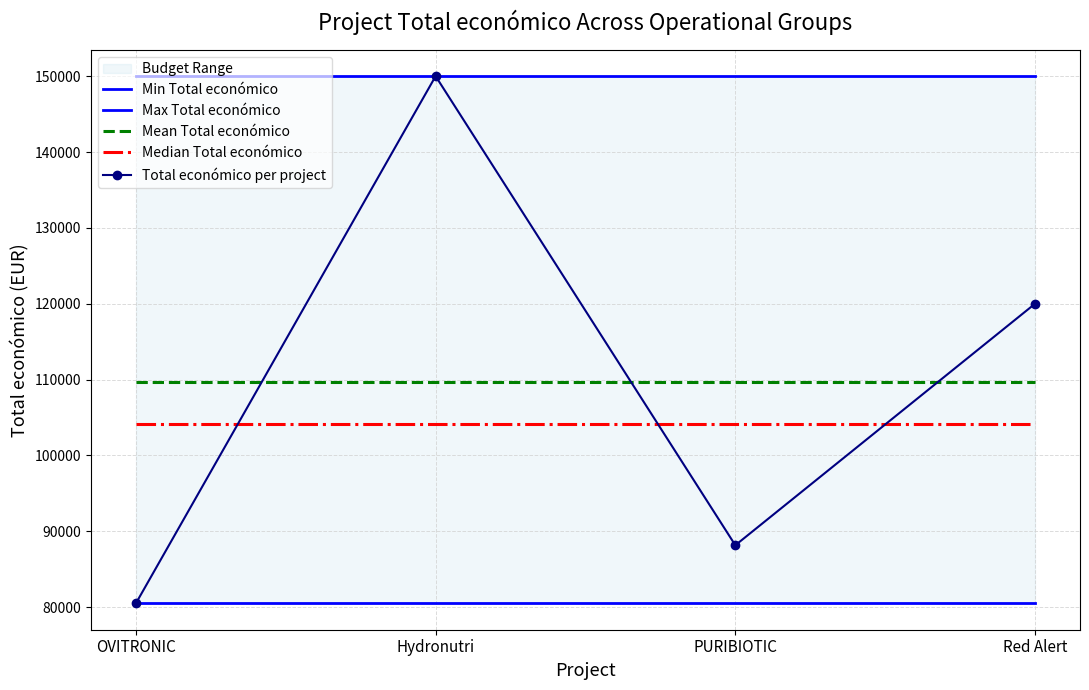

Is it true that Median Total económico equals 104080.0 at Hydronutri?

True